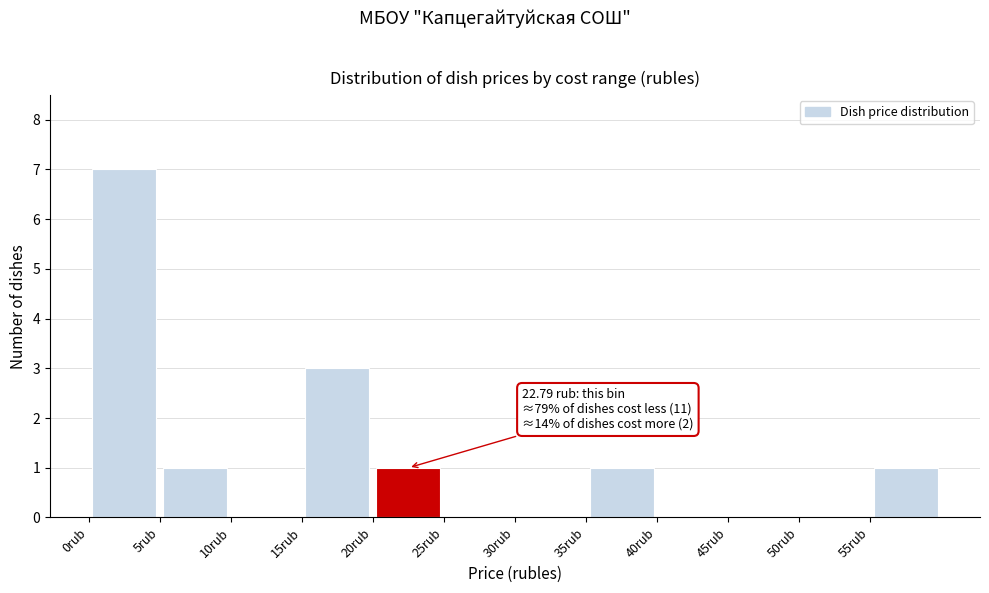

Over which range of the x-axis is the bar tallest?

0 to 5